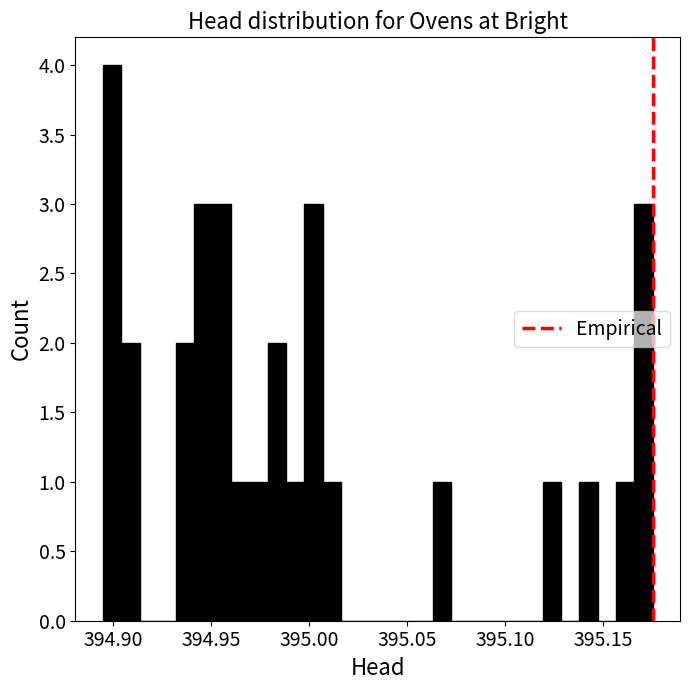

Around what value on the x-axis is the tallest bar? Give the approximate position of its centre, as read against the axis.

394.900